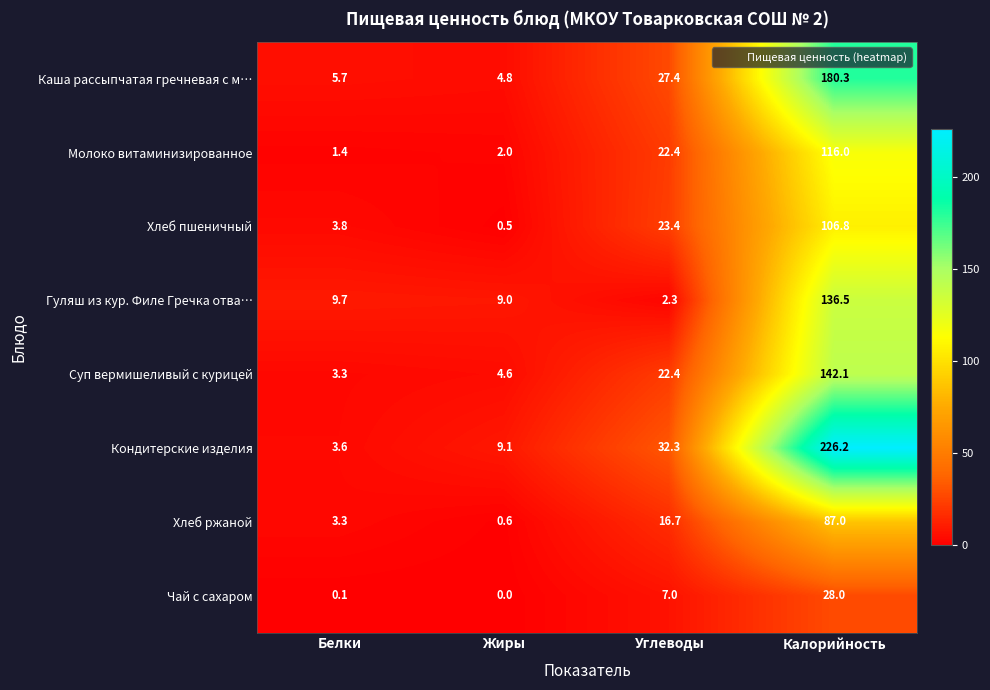

At how many categories does at least one series exceed 215?

1